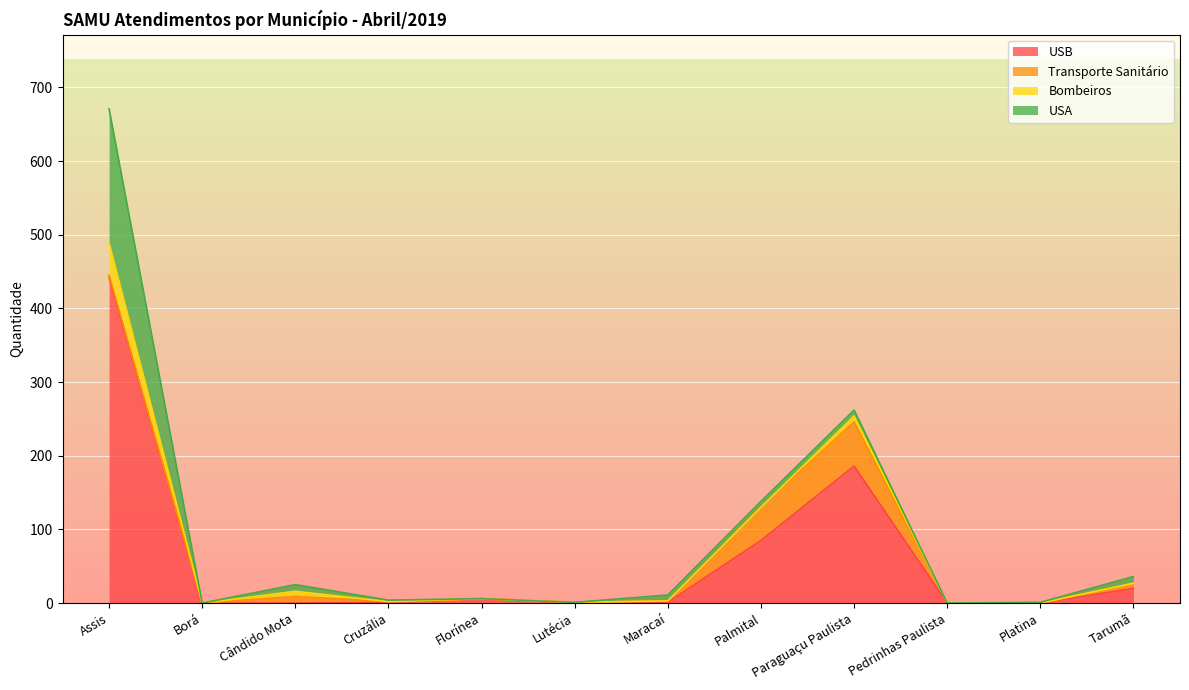

Reading left to right, what are all the values shown in this chart?

USB: Assis=442	Borá=0	Cândido Mota=0	Cruzália=1	Florínea=6	Lutécia=0	Maracaí=1	Palmital=85	Paraguaçu Paulista=186	Pedrinhas Paulista=0	Platina=0	Tarumã=20
Transporte Sanitário: Assis=3	Borá=0	Cândido Mota=9	Cruzália=1	Florínea=0	Lutécia=1	Maracaí=2	Palmital=45	Paraguaçu Paulista=60	Pedrinhas Paulista=0	Platina=0	Tarumã=7
Bombeiros: Assis=44	Borá=0	Cândido Mota=7	Cruzália=0	Florínea=0	Lutécia=0	Maracaí=0	Palmital=0	Paraguaçu Paulista=8	Pedrinhas Paulista=0	Platina=0	Tarumã=0
USA: Assis=182	Borá=0	Cândido Mota=9	Cruzália=2	Florínea=0	Lutécia=0	Maracaí=8	Palmital=8	Paraguaçu Paulista=8	Pedrinhas Paulista=0	Platina=1	Tarumã=9